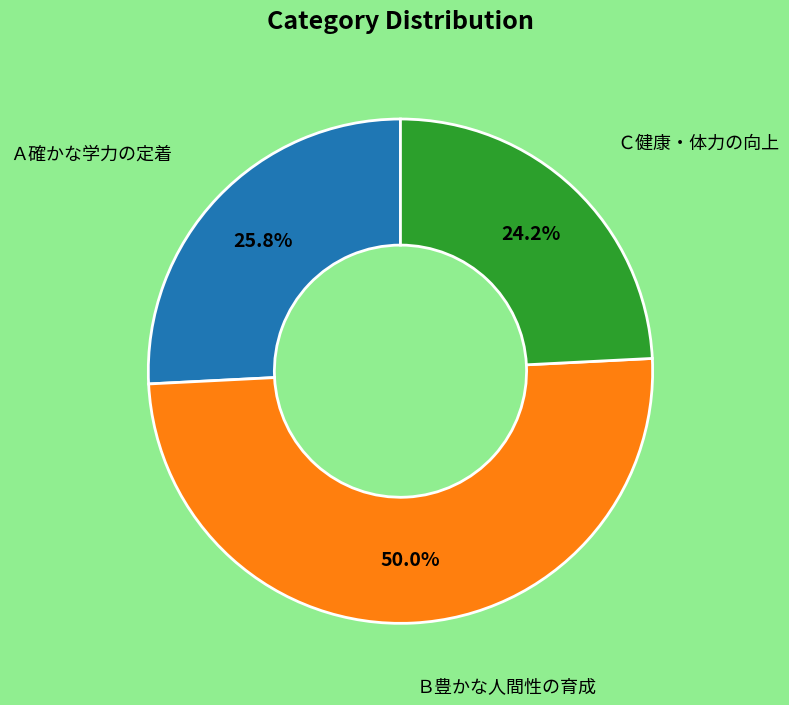

To the nearest percent, what is the combined percentage of Ｃ健康・体力の向上 and Ａ確かな学力の定着?

50%